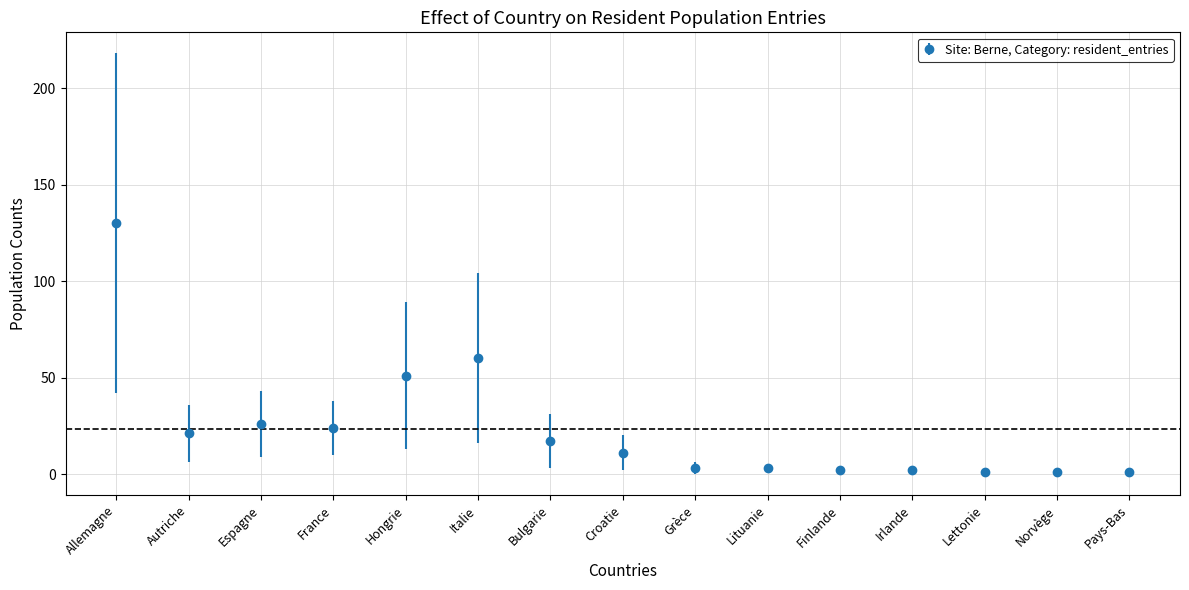

What is the change in value from Autriche to Espagne?

+5